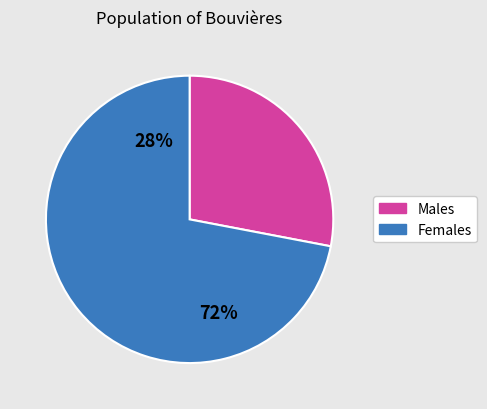

The HDIS Poetry slice represents 12% of the pie. True or false?

False